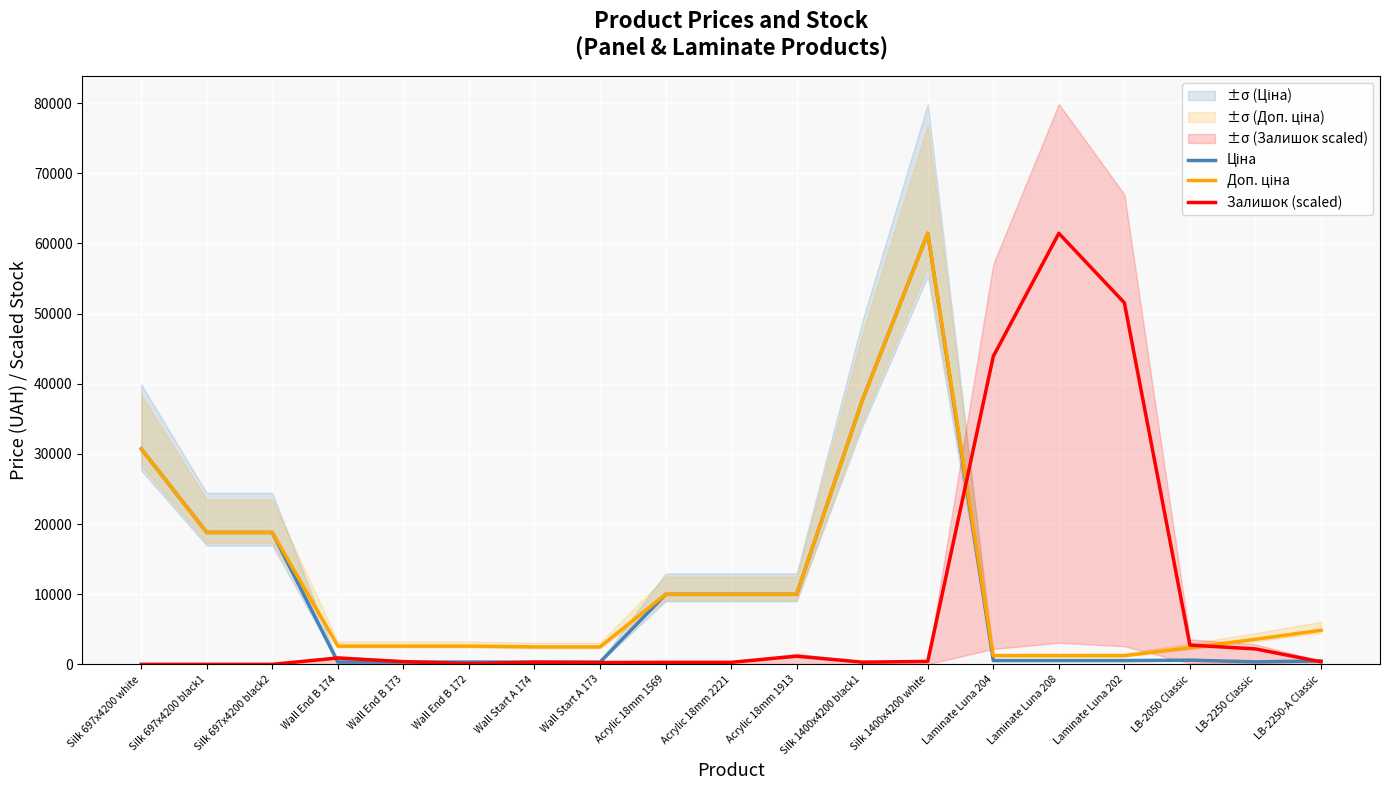

In Залишок (scaled), how many points are lower than both neighbors (excluding endpoints)?

3